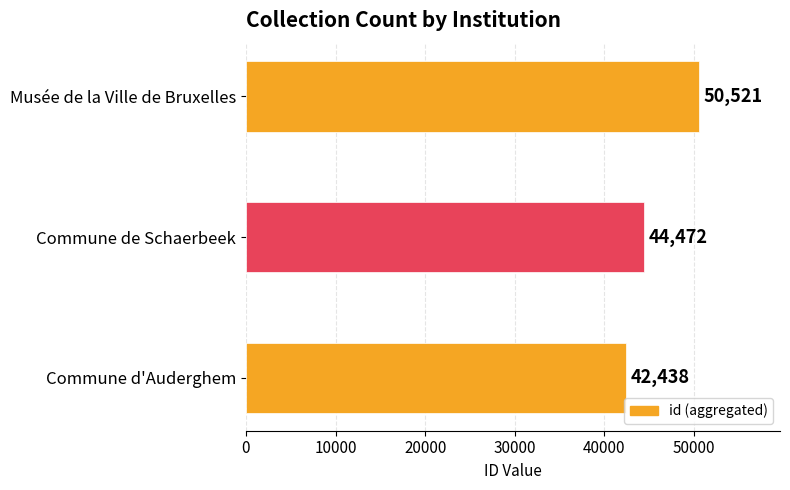

What is the change in value from Commune de Schaerbeek to Musée de la Ville de Bruxelles?

+6049